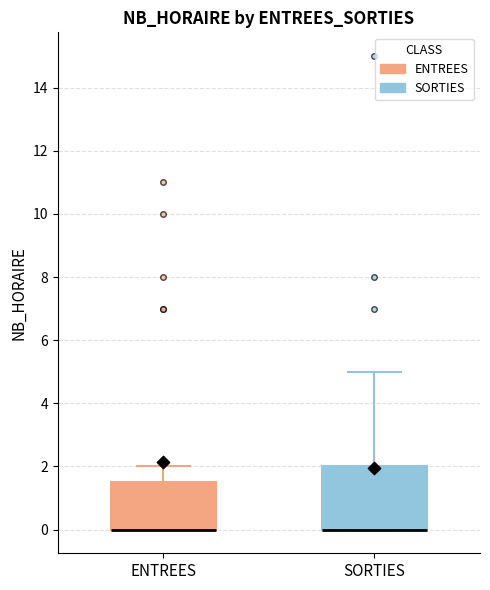

Reading left to right, read every box against the y-axis: the position of its median line, the range the box covers, and the ends of its whiskers. The values are not printed on the chart, so give them approximately, as read against the axis.

ENTREES: median 0.0 (drawn on the box's lower edge), box 0.0 to 1.6, whiskers 0.0 to 2.0
SORTIES: median 0.0 (drawn on the box's lower edge), box 0.0 to 2.0, whiskers 0.0 to 5.0